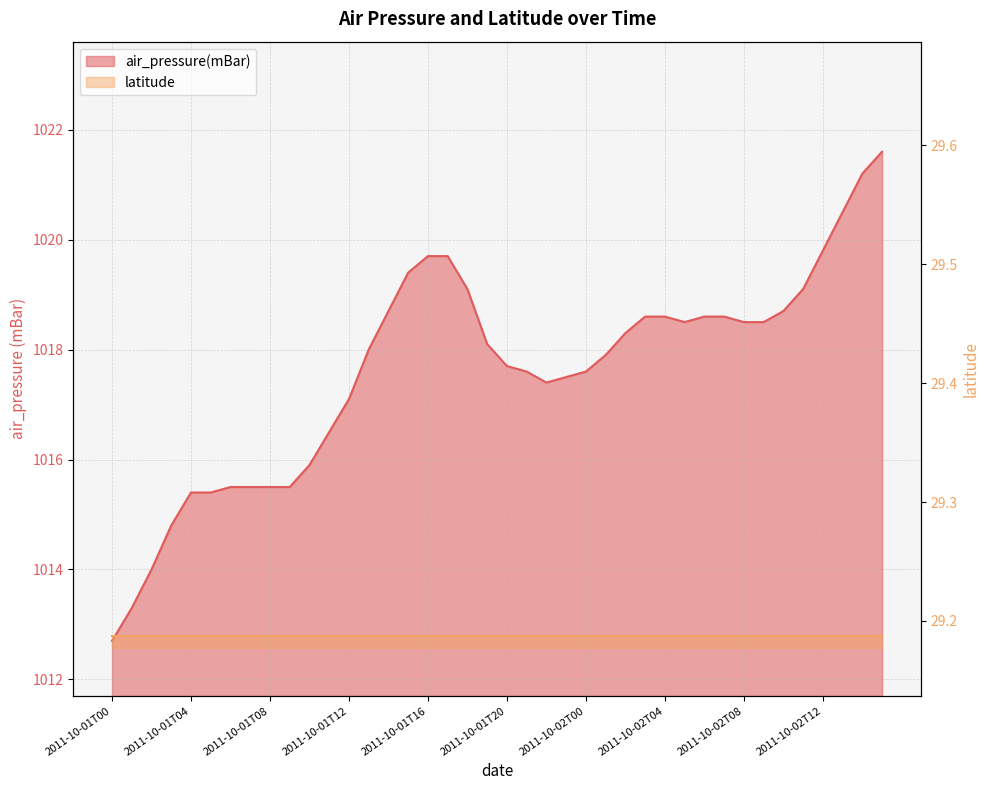

What is the label of the 5th point from the left?

2011-10-01T04